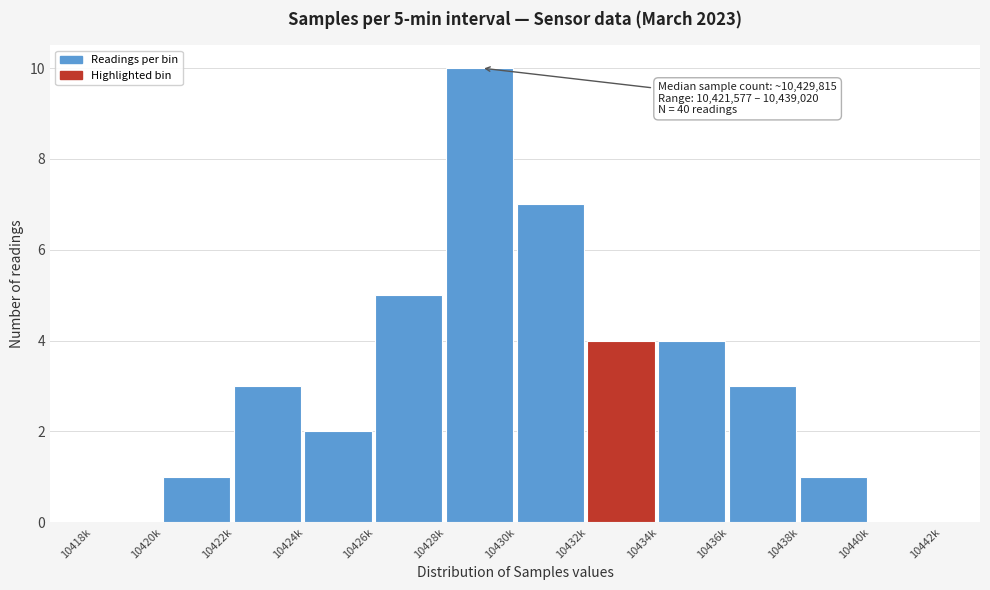

Reading right to left, what are all the values shown in this chart?

10440k=0	10438k=1	10436k=3	10434k=4	10432k=4	10430k=7	10428k=10	10426k=5	10424k=2	10422k=3	10420k=1	10418k=0